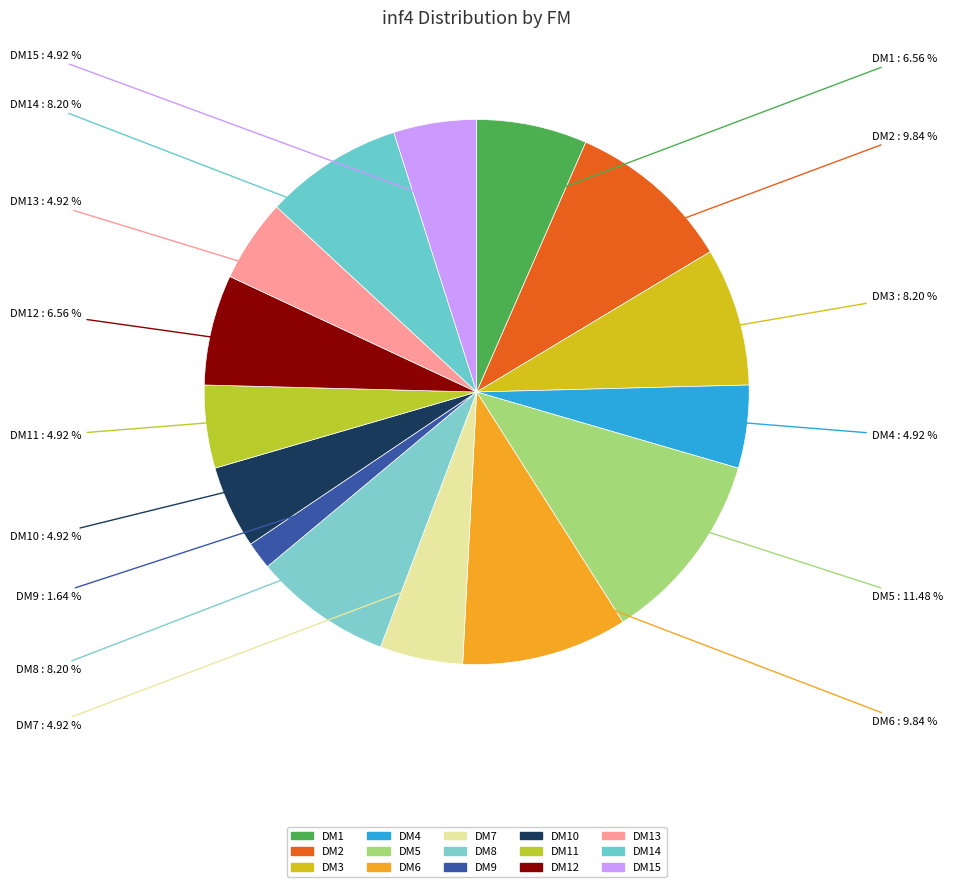

Is there a majority slice in this chart?

No